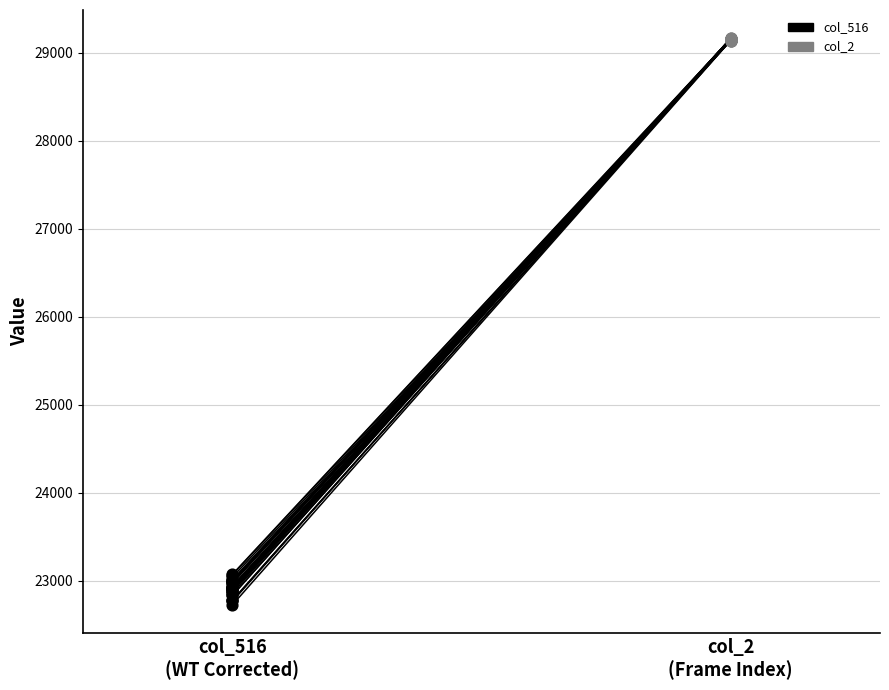

Which series reaches the minimum Y coordinate?

col_516